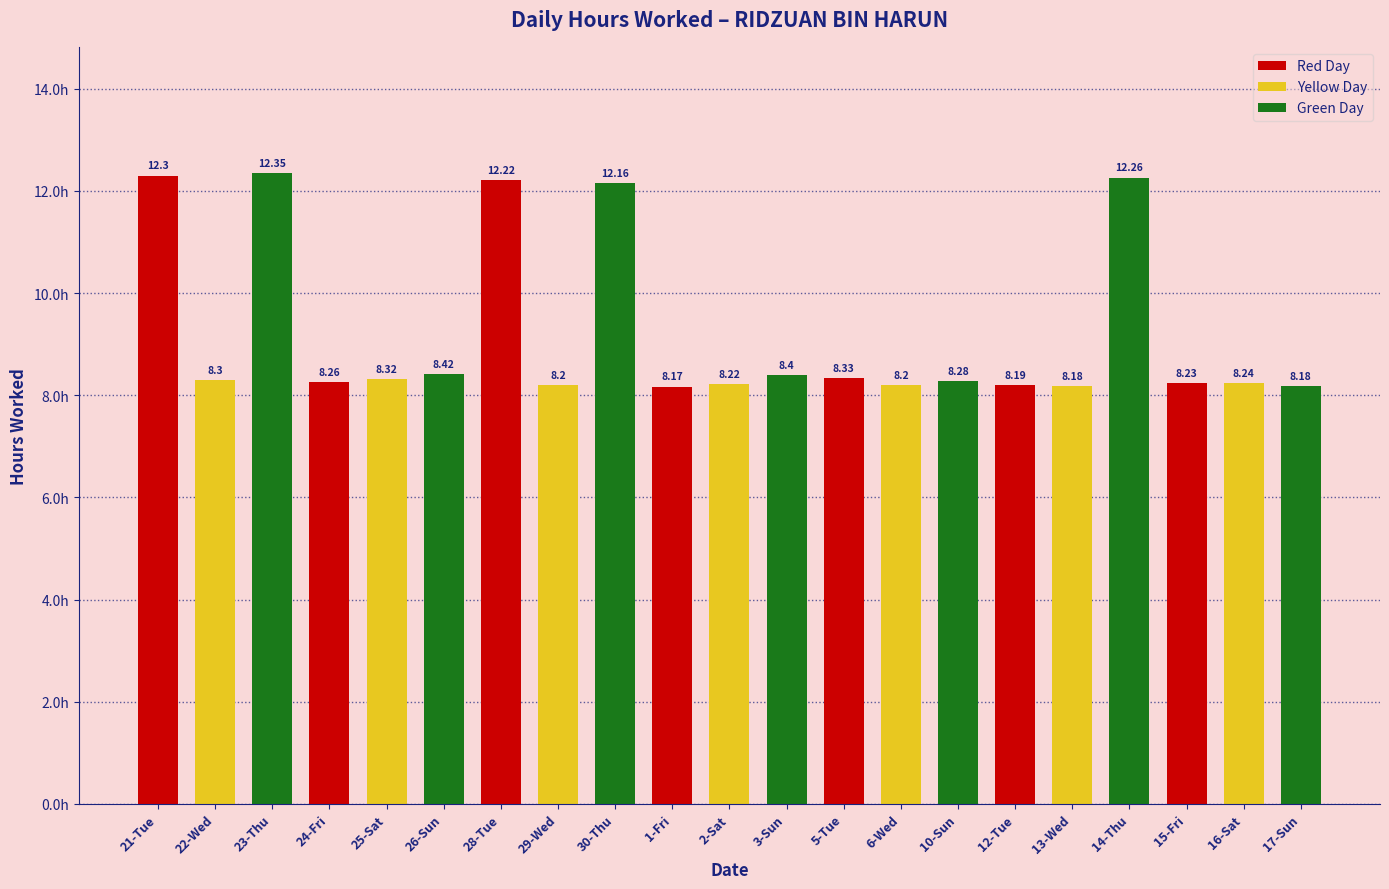

True or false: the data shows 8.2 at 17-Sun.

True